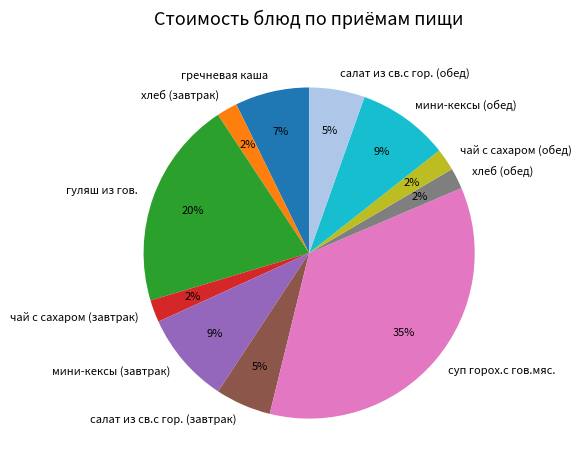

Which has a higher value, суп горох.с гов.мяс. or мини-кексы (завтрак)?

суп горох.с гов.мяс.